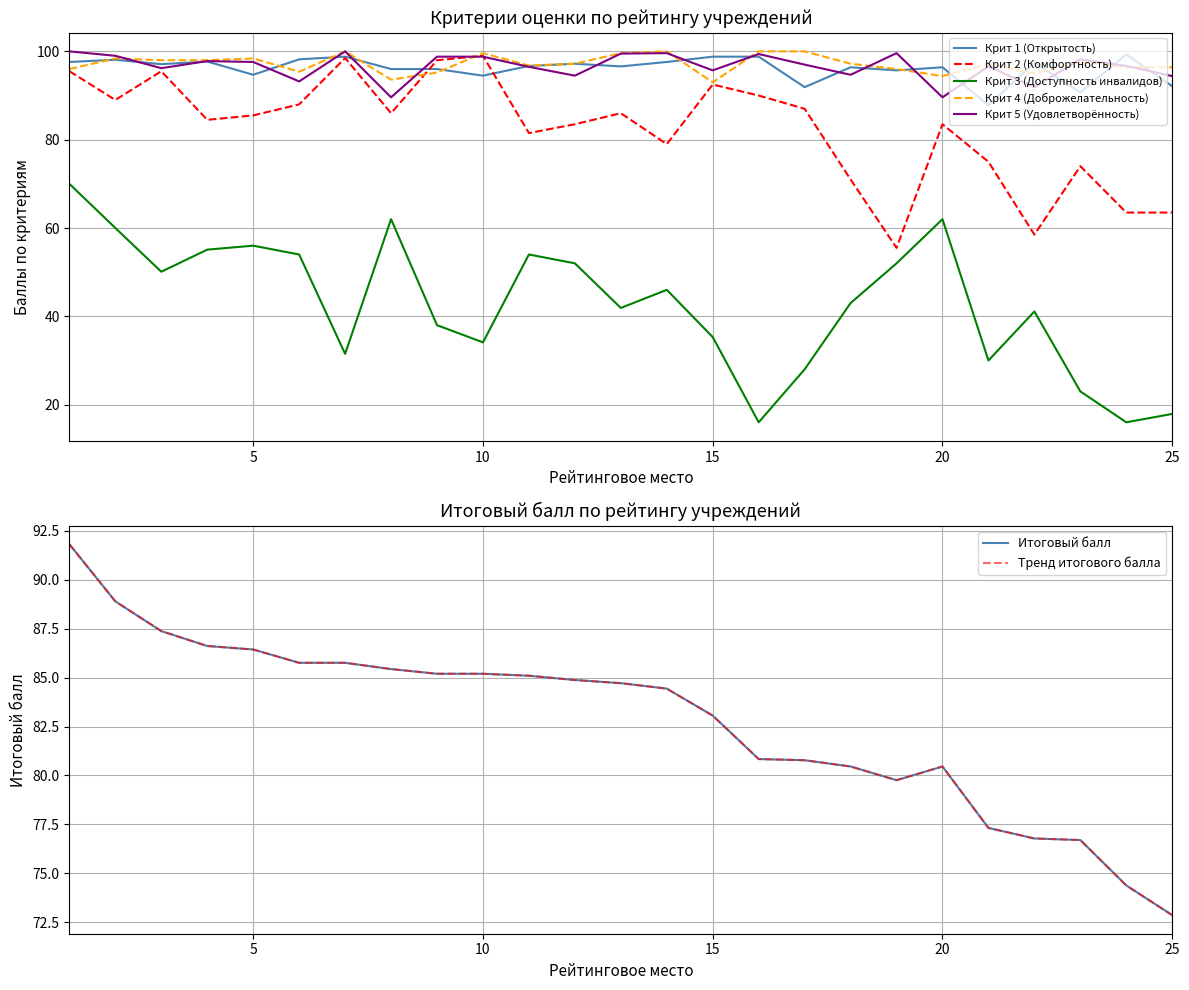

Is it true that Крит 4 (Доброжелательность) equals 94.4 at 20?

True